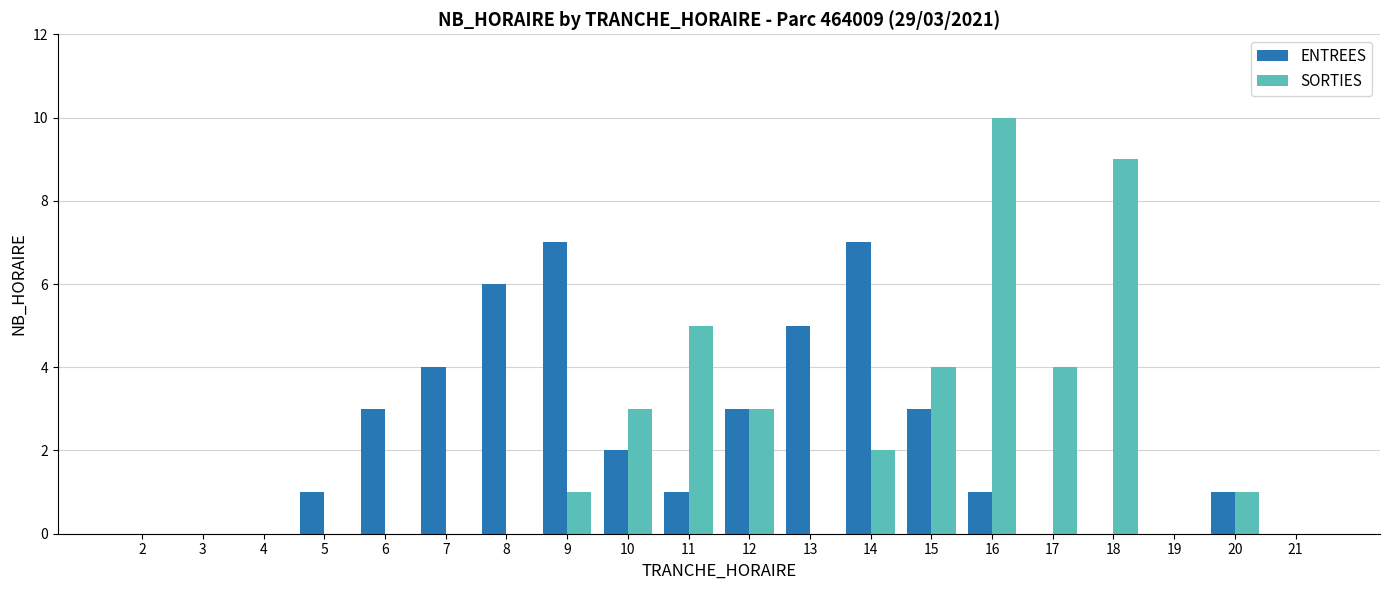

Reading left to right, extract all data points from this chart.

ENTREES: 0	0	0	1	3	4	6	7	2	1	3	5	7	3	1	0	0	0	1	0
SORTIES: 0	0	0	0	0	0	0	1	3	5	3	0	2	4	10	4	9	0	1	0